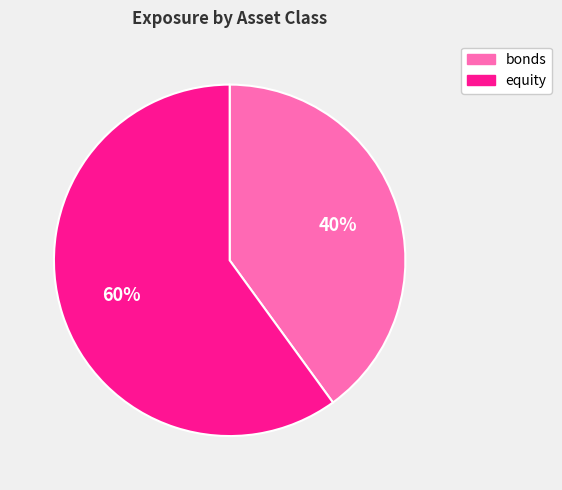

To the nearest percent, what is the difference between the bonds and equity slice percentages?

20%